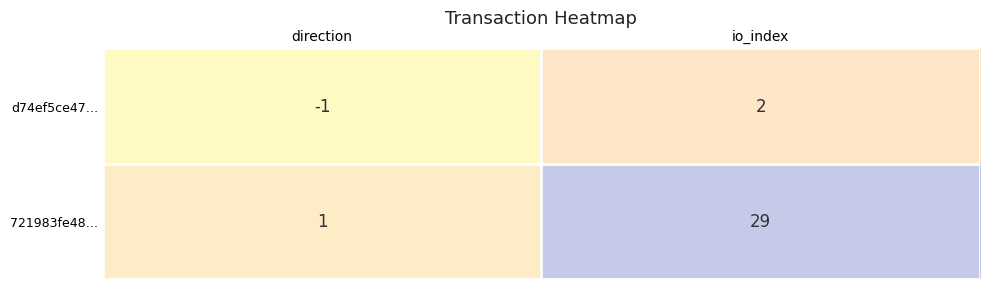

At which label does d74ef5ce47… reach its peak?

io_index